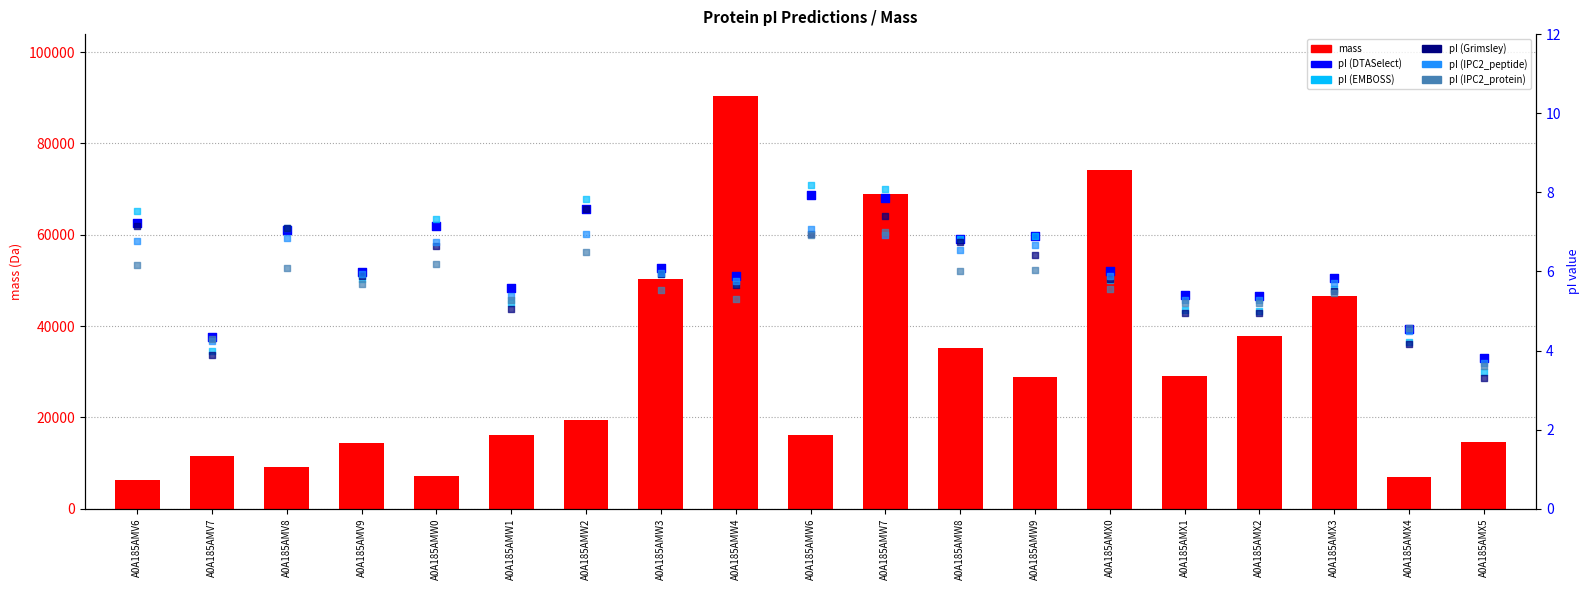

At which category is the sum across all series the highest?

A0A185AMW4